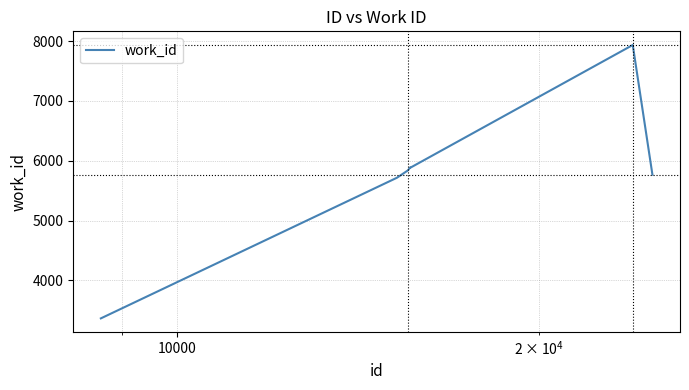

What is the difference between the second highest and minimum values?

2521